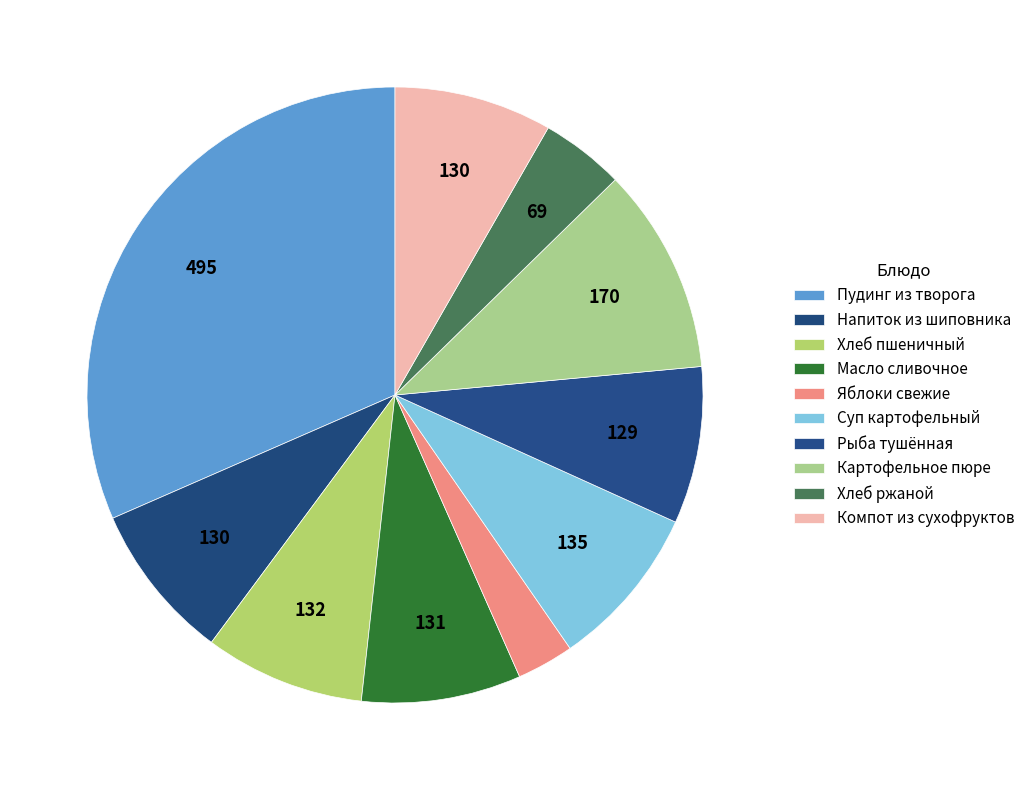

How many segments does this pie chart have?

10